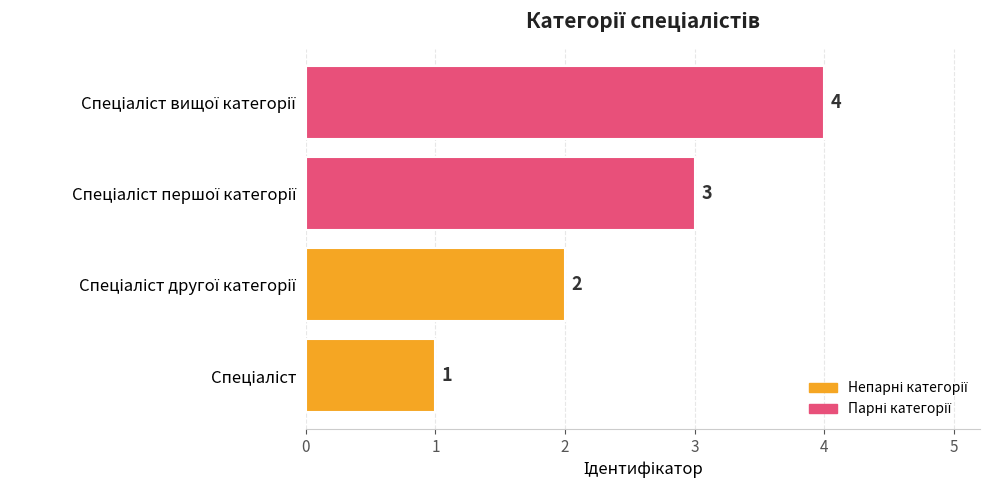

What is the difference between the maximum and second lowest values?

2